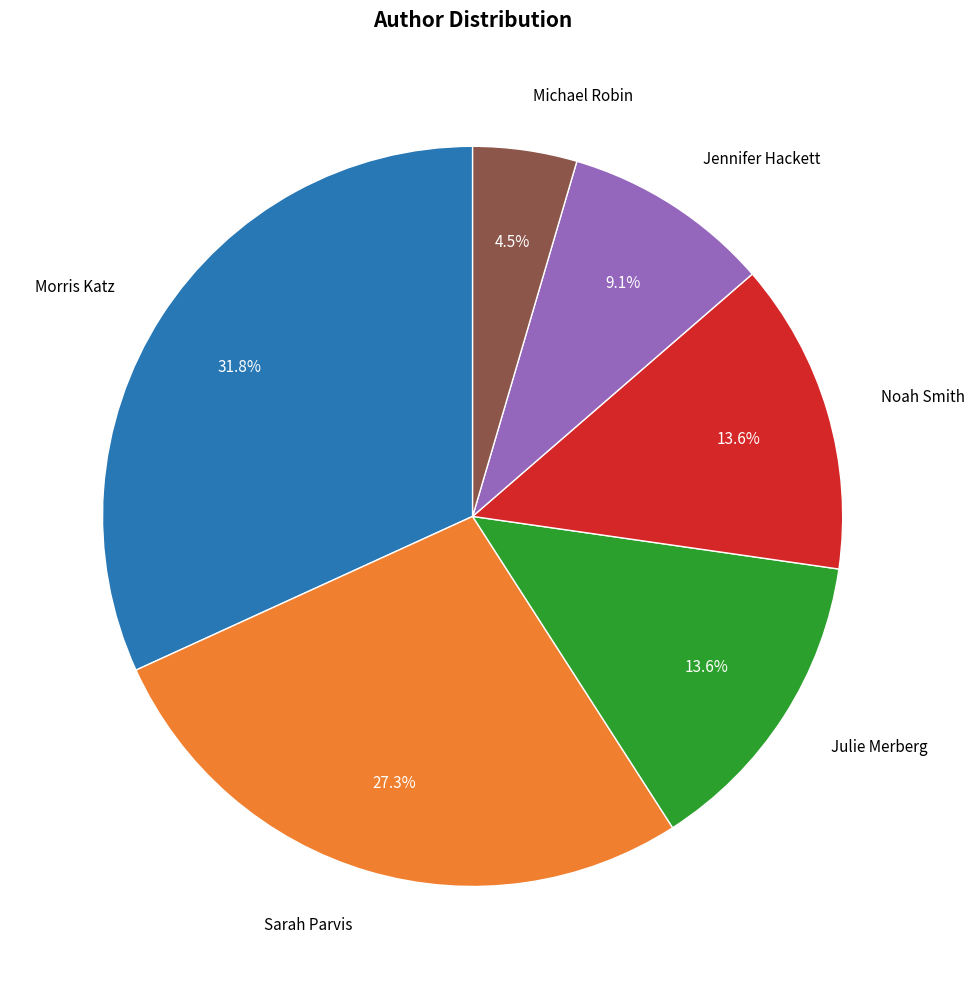

How many slices are in this pie chart?

6